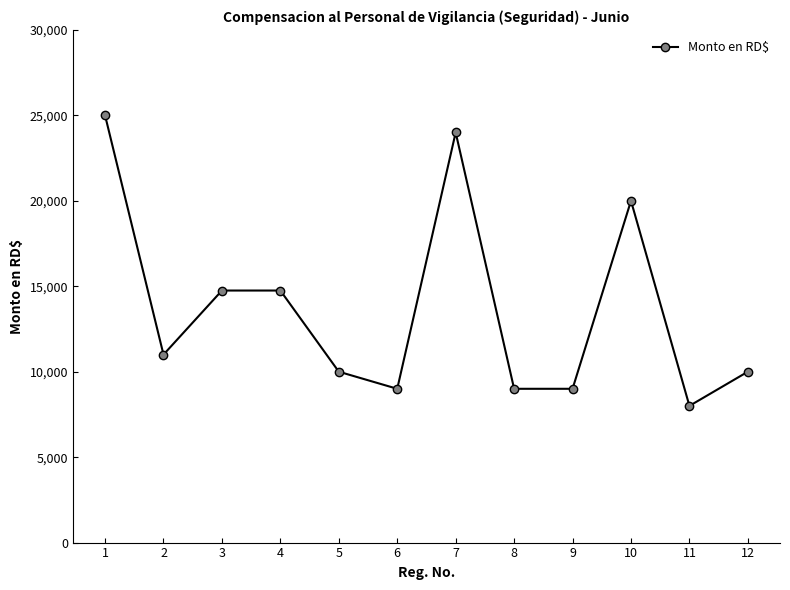

What is the difference between the maximum and minimum values?

17000